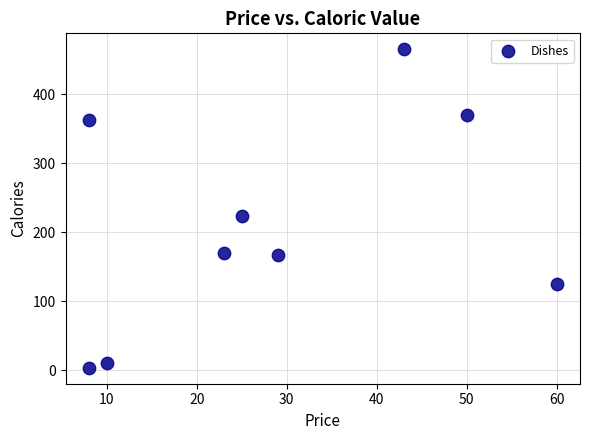

What is the range of X values (max minus min)?

52.0